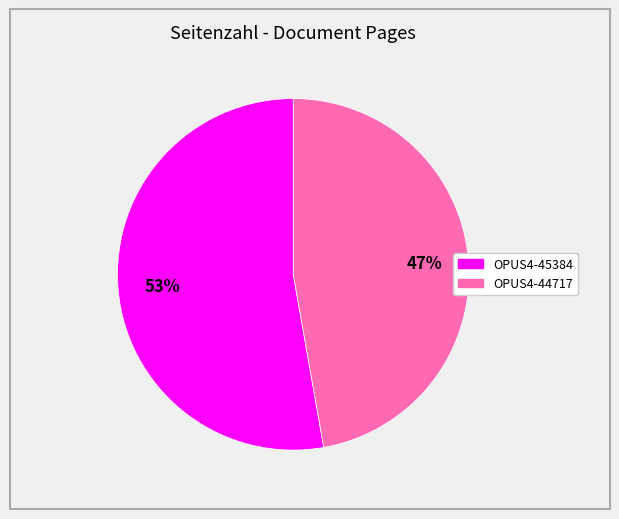

What is the smallest slice in the pie chart?

OPUS4-44717